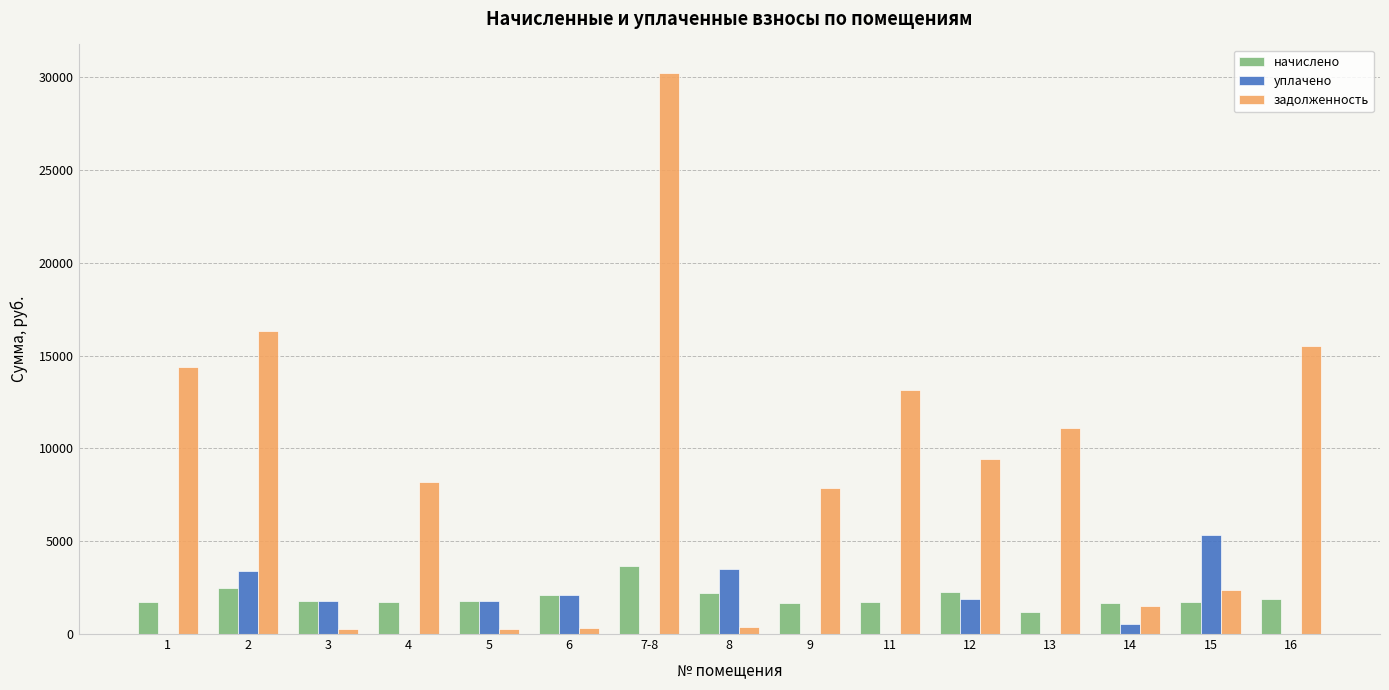

Read the уплачено value at 5.

1766.9